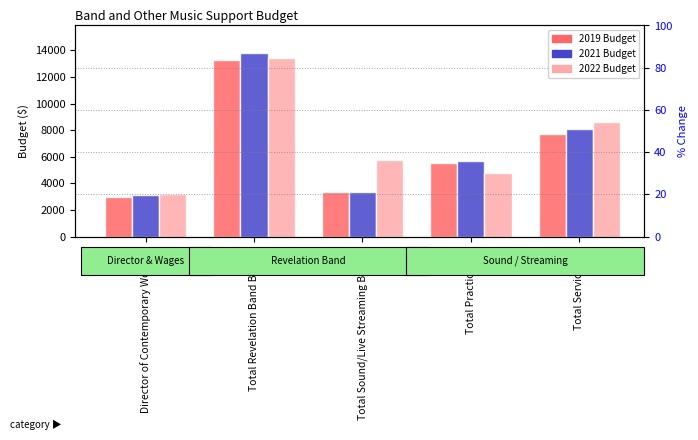

How many bars are there in each group?

3